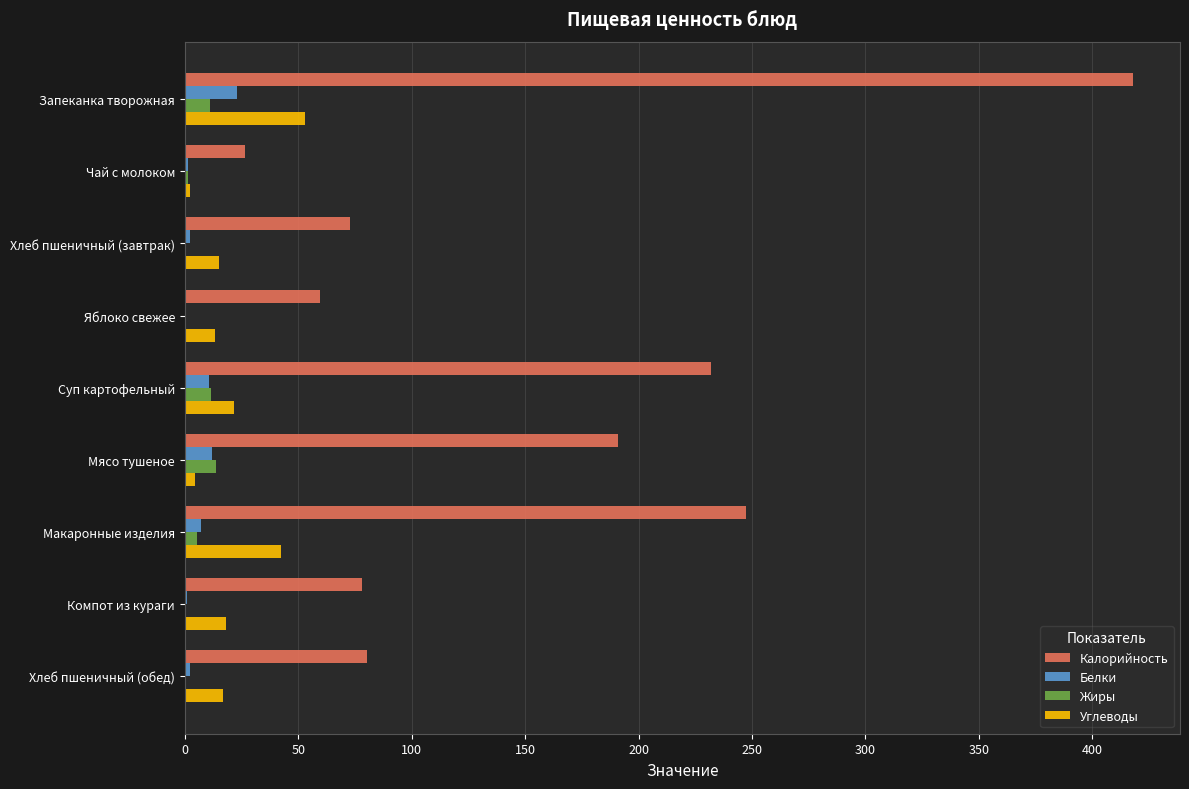

What is the sum of all Белки values?

60.5